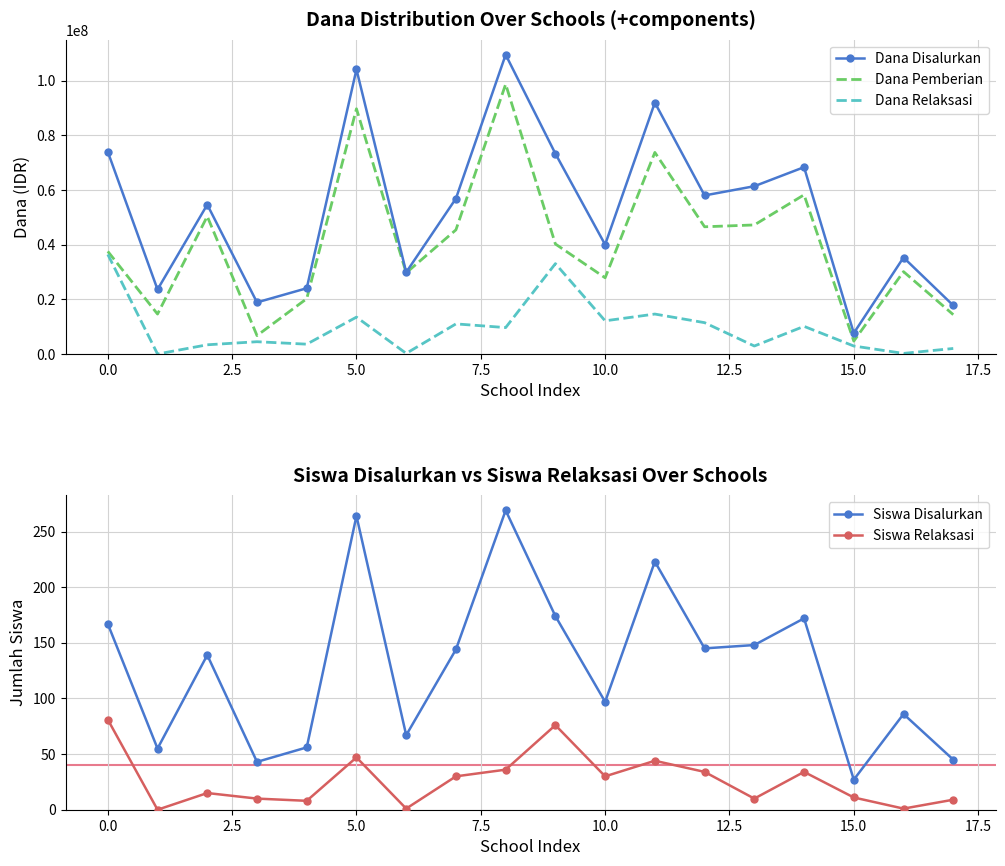

True or false: Dana Disalurkan and Dana Relaksasi cross at least once.

False